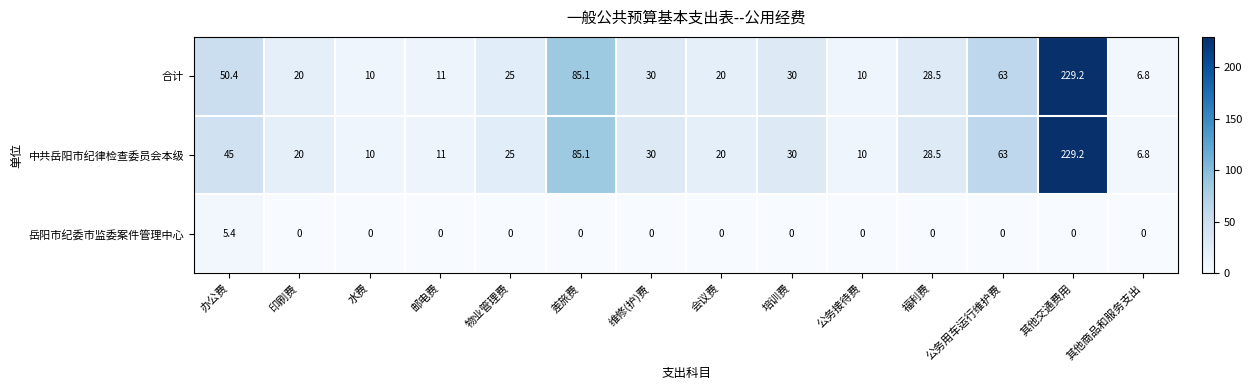

Which label corresponds to the largest value in the chart?

其他交通费用